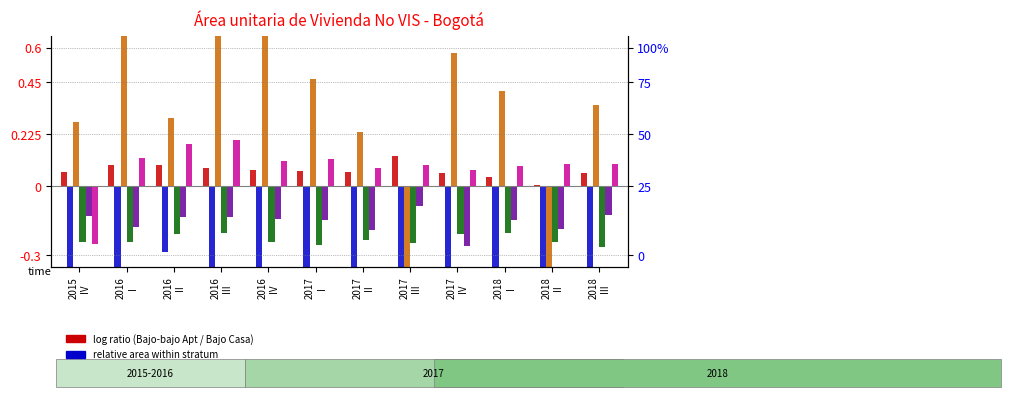

What value does the col_11 (Medio-bajo Casa) series have at 2017
IV?

0.1